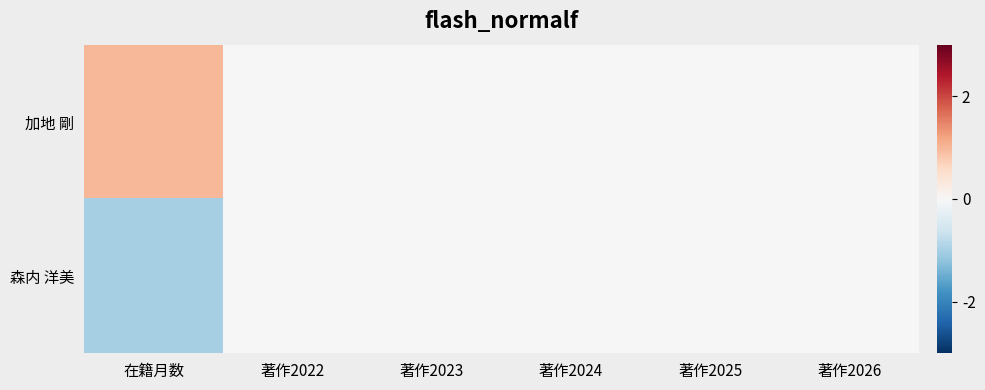

Reading left to right, extract all data points from this chart.

加地 剛: 在籍月数=1	著作2022=0	著作2023=0	著作2024=0	著作2025=0	著作2026=0
森内 洋美: 在籍月数=-1	著作2022=0	著作2023=0	著作2024=0	著作2025=0	著作2026=0